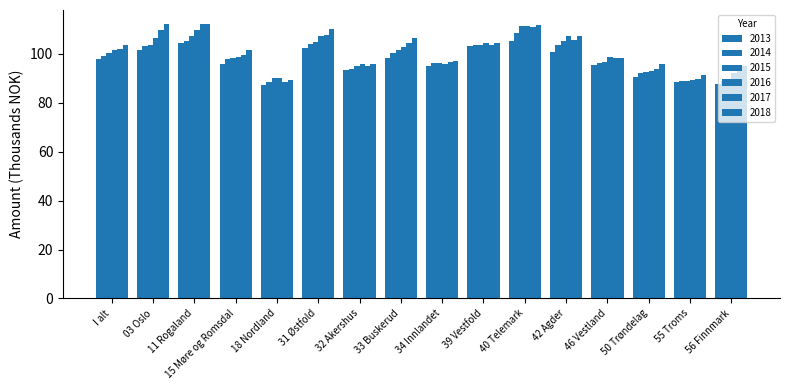

What is the difference between the highest and lowest values at I alt?

5.8